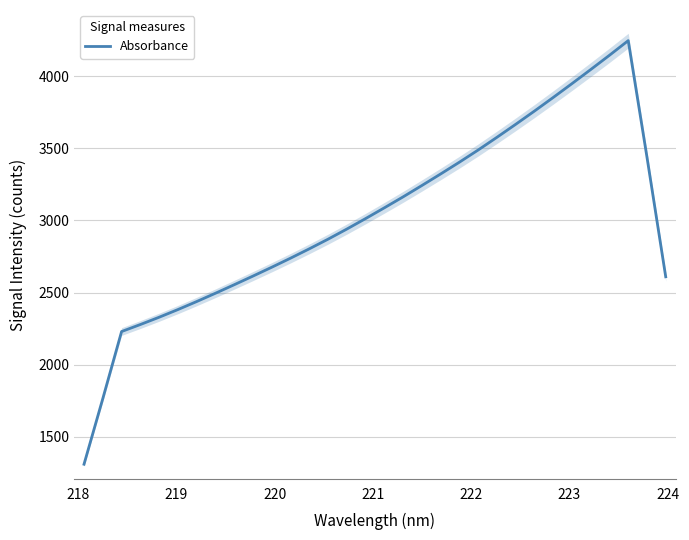

Does the chart display data point markers on the line(s)?

No